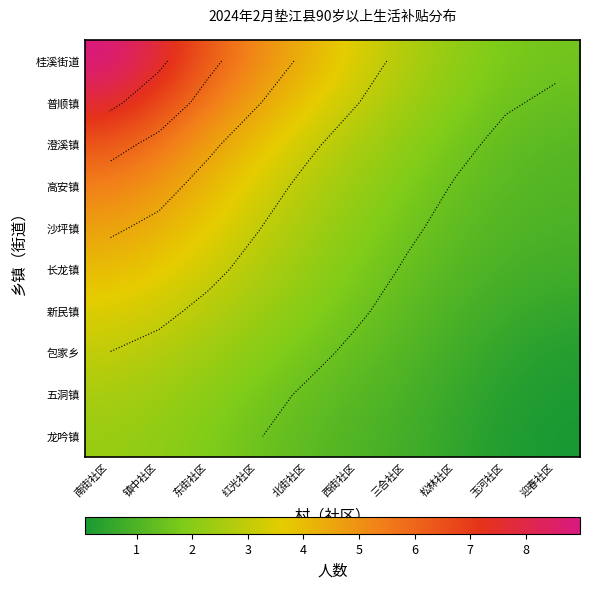

Is the value of 沙坪镇 at 松林社区 greater than the value of 龙吟镇 at 迎春社区?

Yes